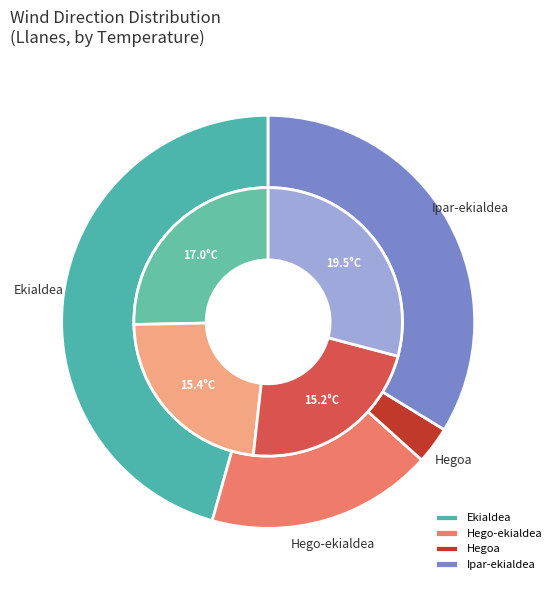

Which has a higher value, Hego-ekialdea or Ipar-ekialdea?

Ipar-ekialdea